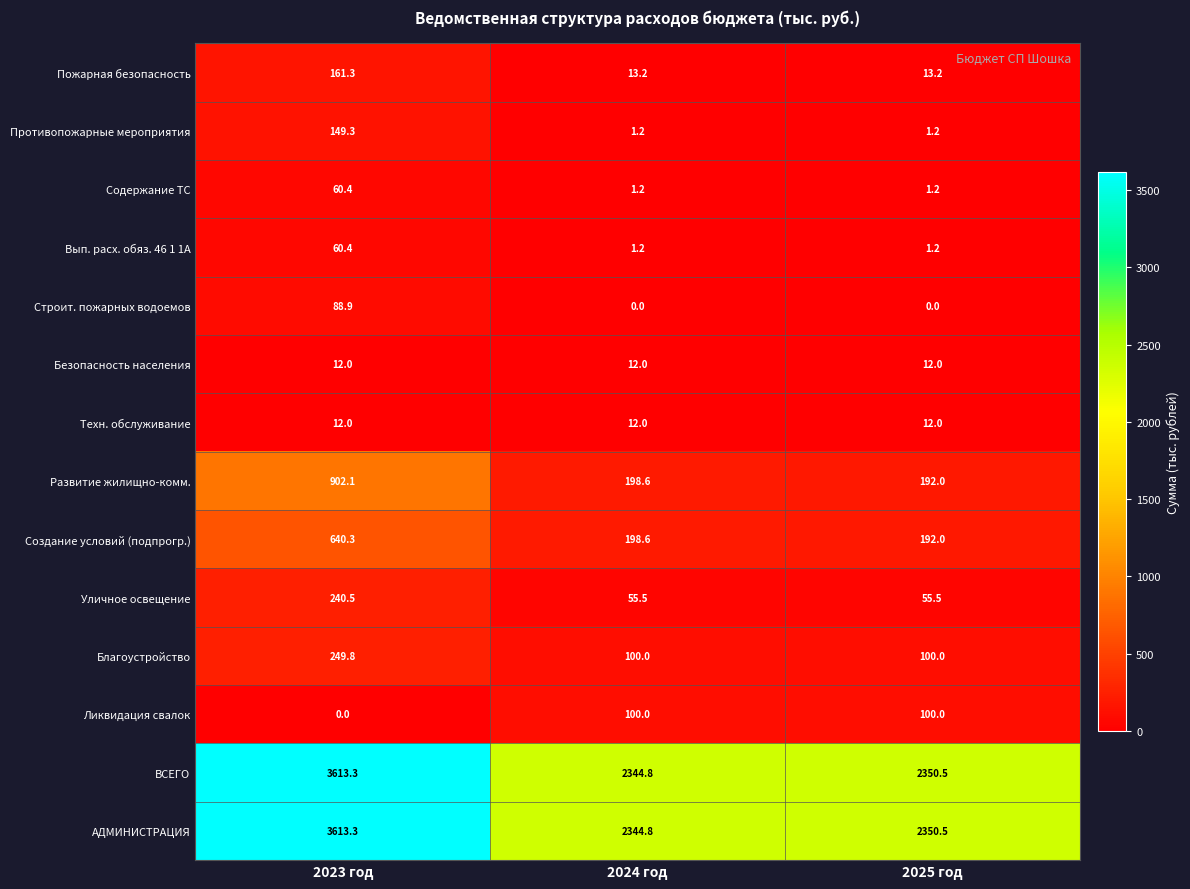

True or false: Вып. расх. обяз. 46 1 1А has a value of 1.9 at 2025 год.

False